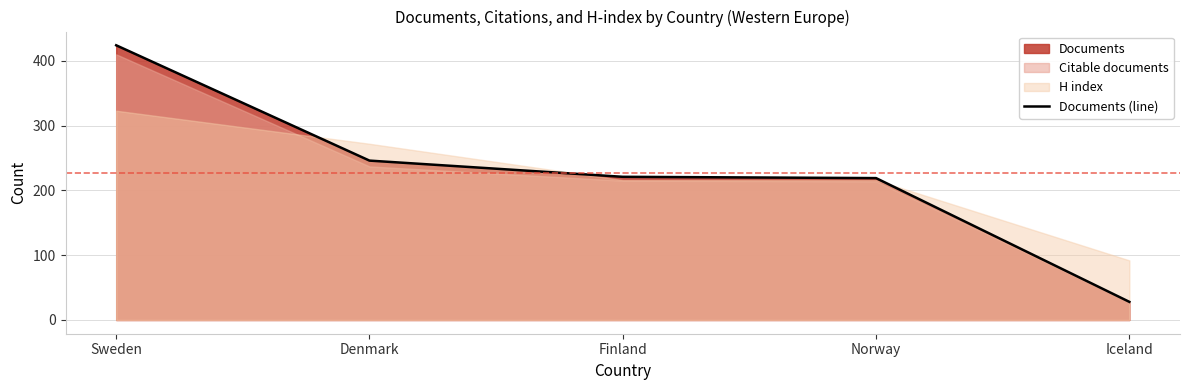

Rank the categories by value from lowest to highest.

Iceland, Norway, Finland, Denmark, Sweden